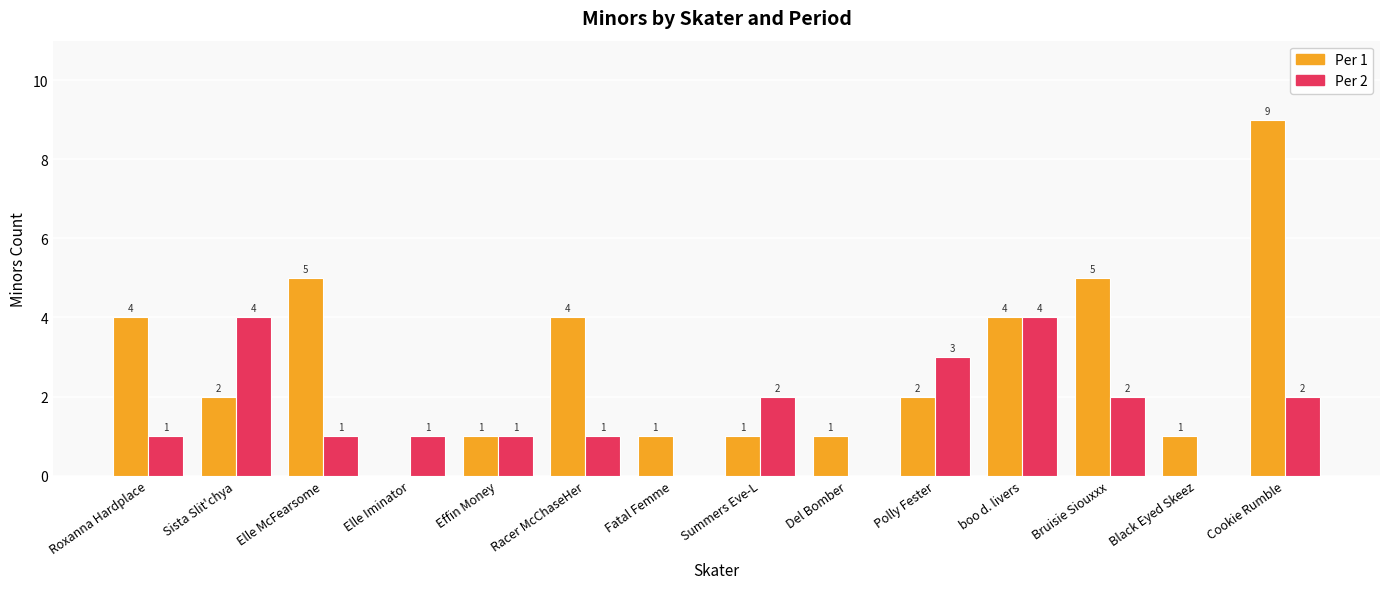

At which category is the sum across all series the highest?

Cookie Rumble